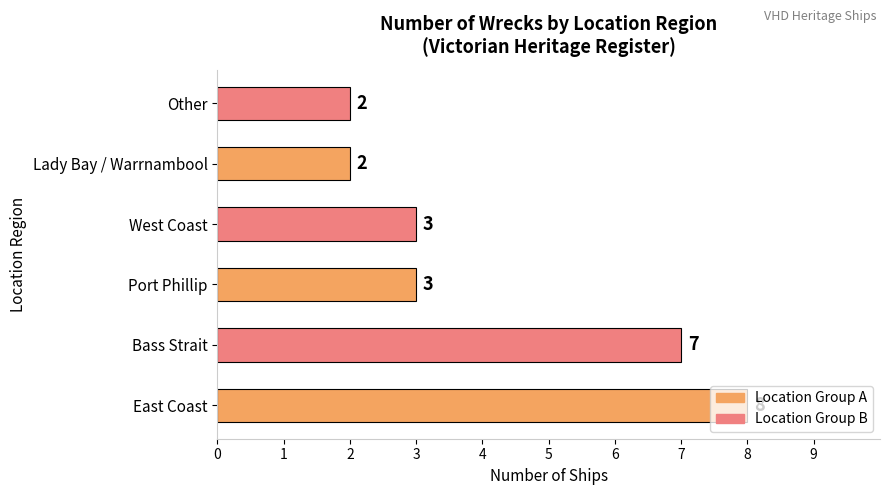

What is the change in value from East Coast to Lady Bay / Warrnambool?

-6